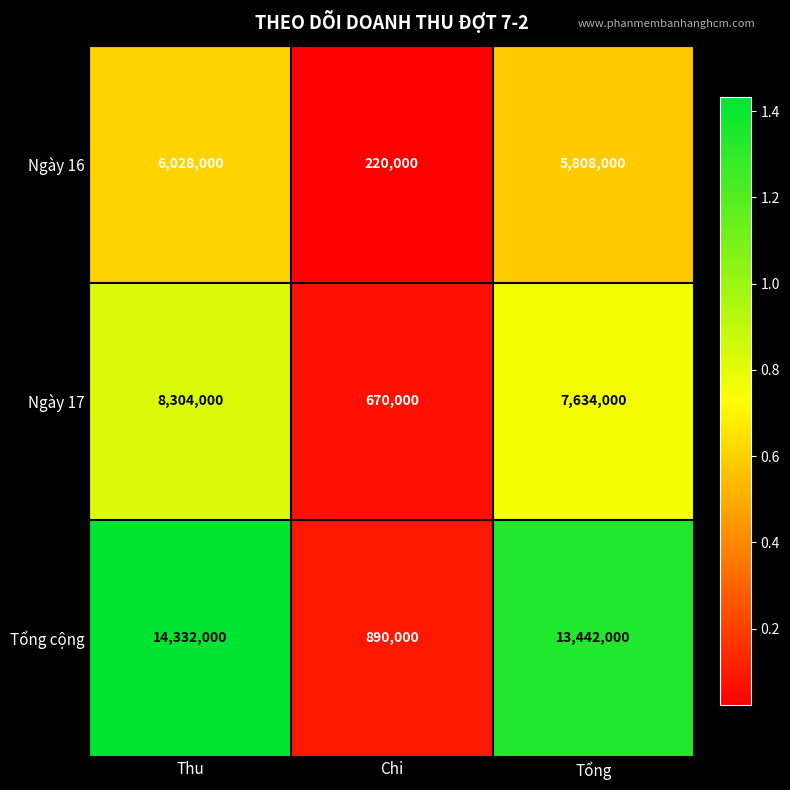

At which label does Ngày 16 first exceed 5808000?

Thu